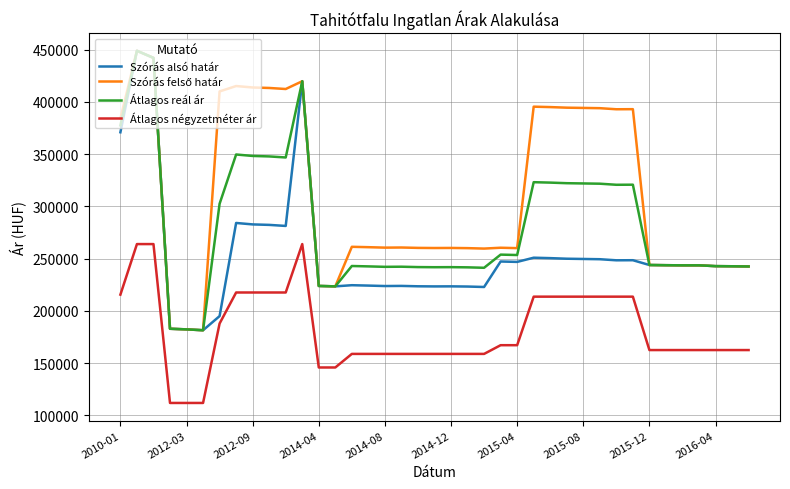

What is the highest value of the Átlagos reál ár series?

448903